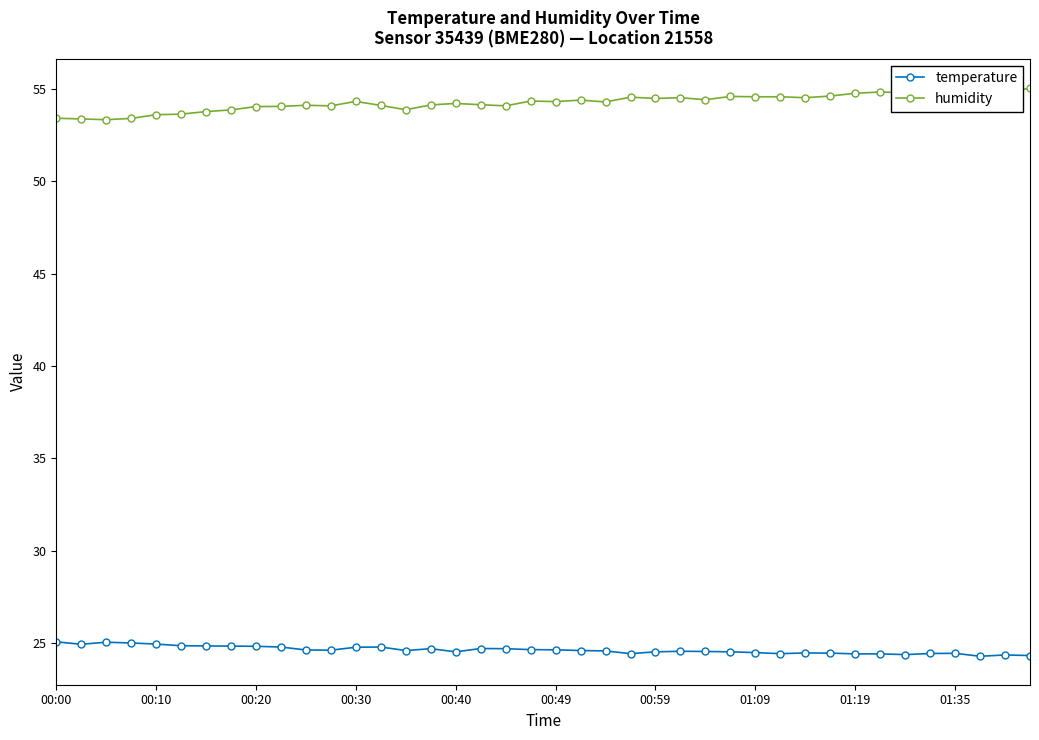

True or false: temperature and humidity cross at least once.

False